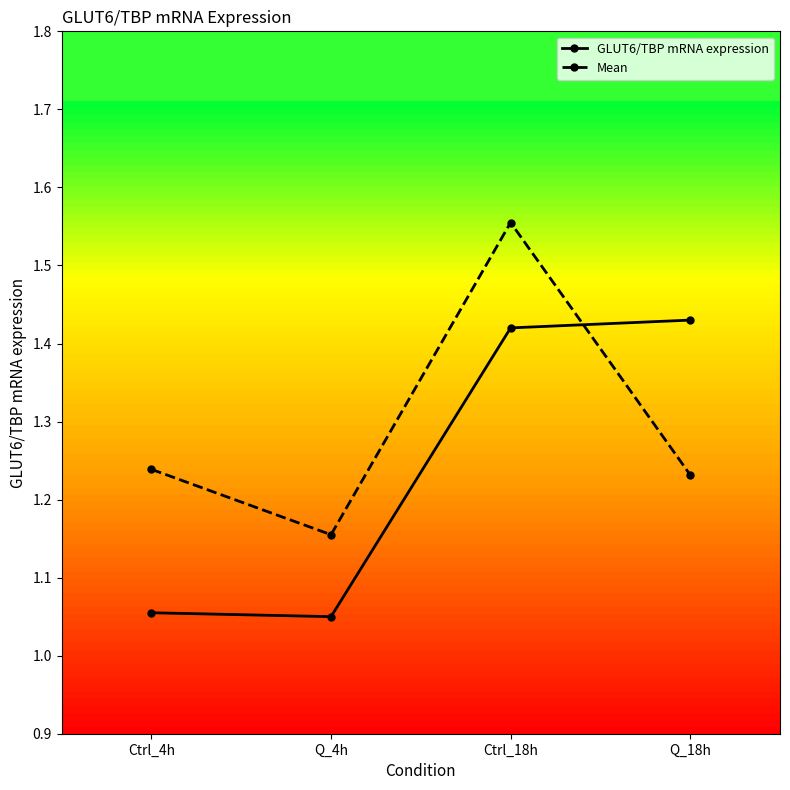

What is the difference between the GLUT6/TBP mRNA expression values at Q_18h and Q_4h?

0.4